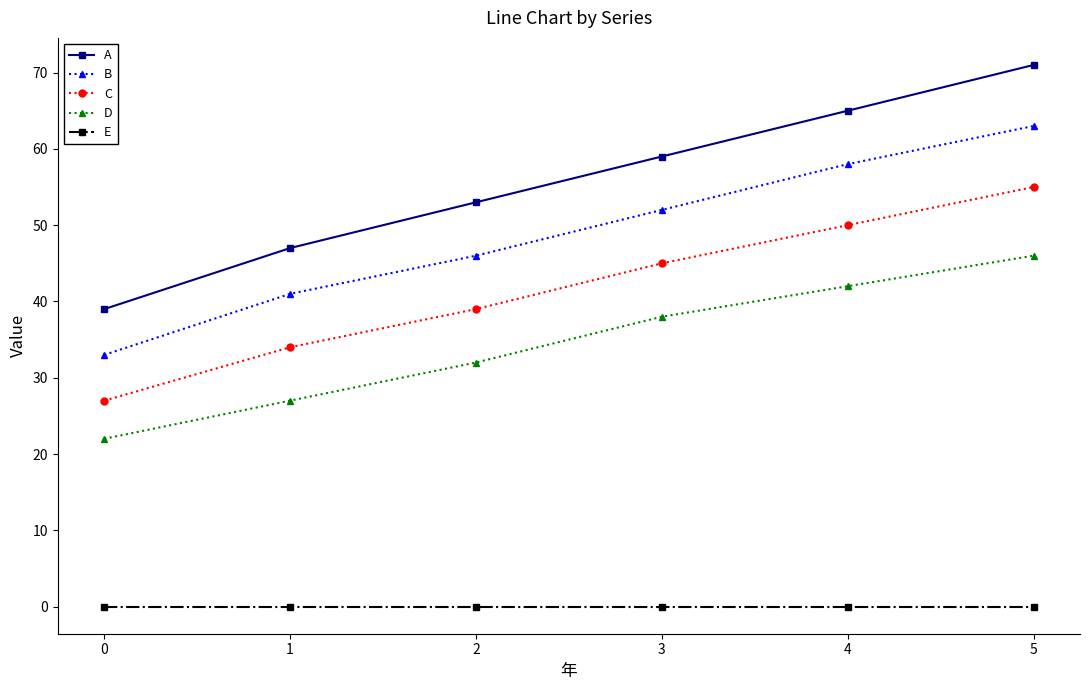

True or false: A and B cross at least once.

False